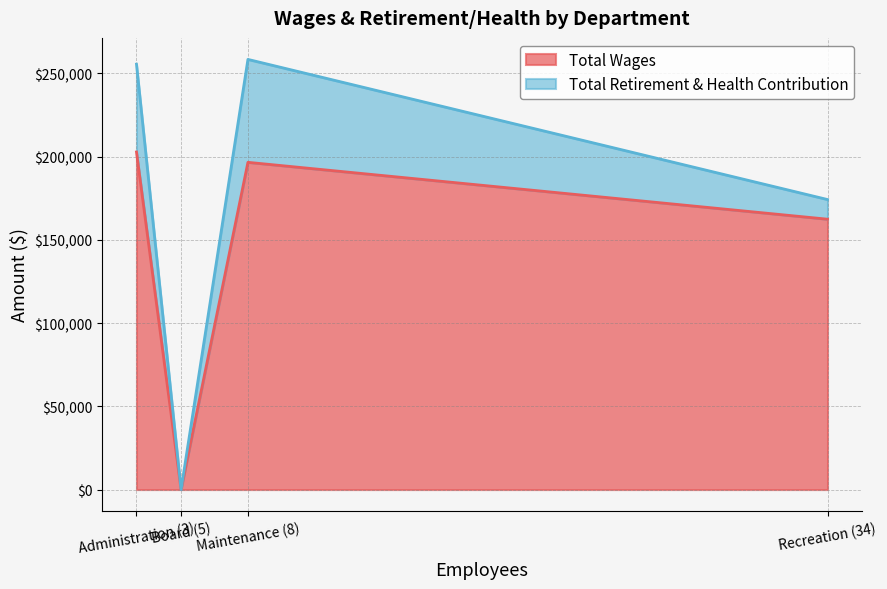

Where does the Total Wages series first go above 196621?

Administration (3)